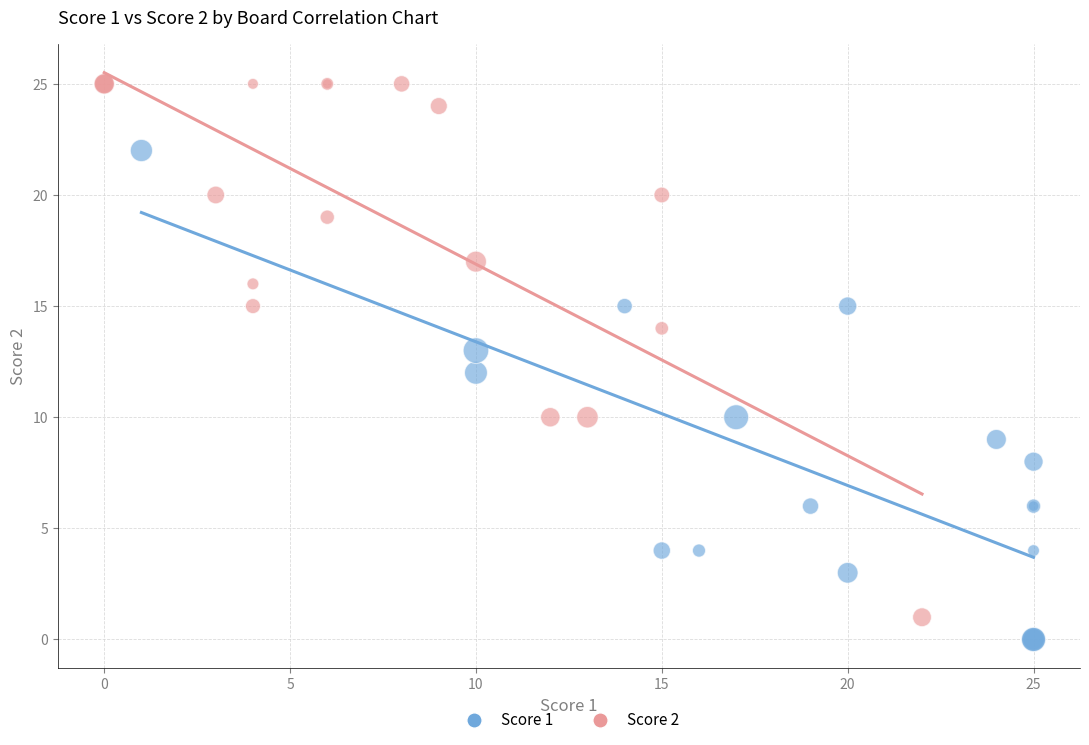

What are all the series names shown in the legend?

Score 1, Score 2